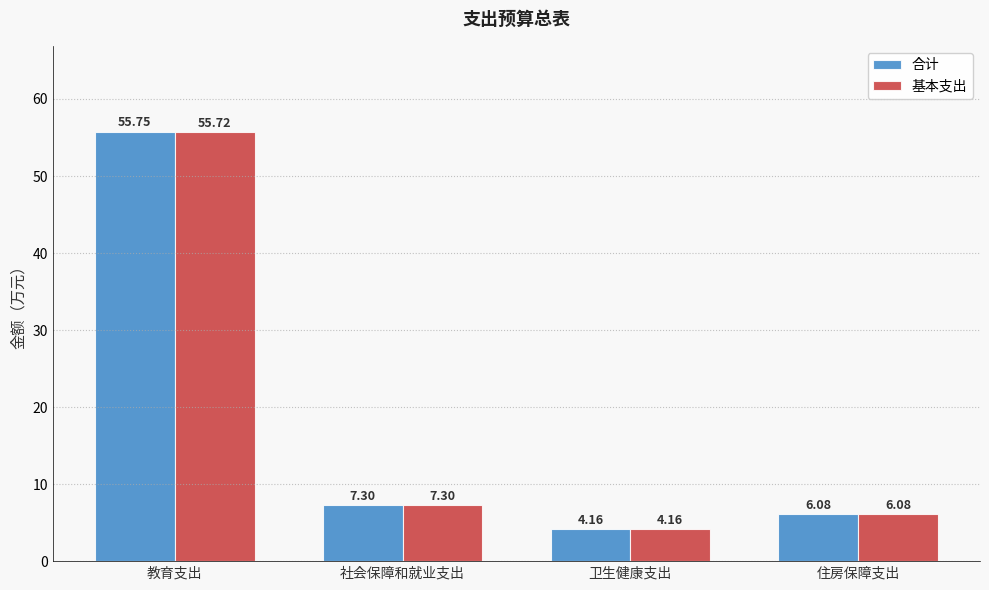

Which series has the largest total across all categories?

合计